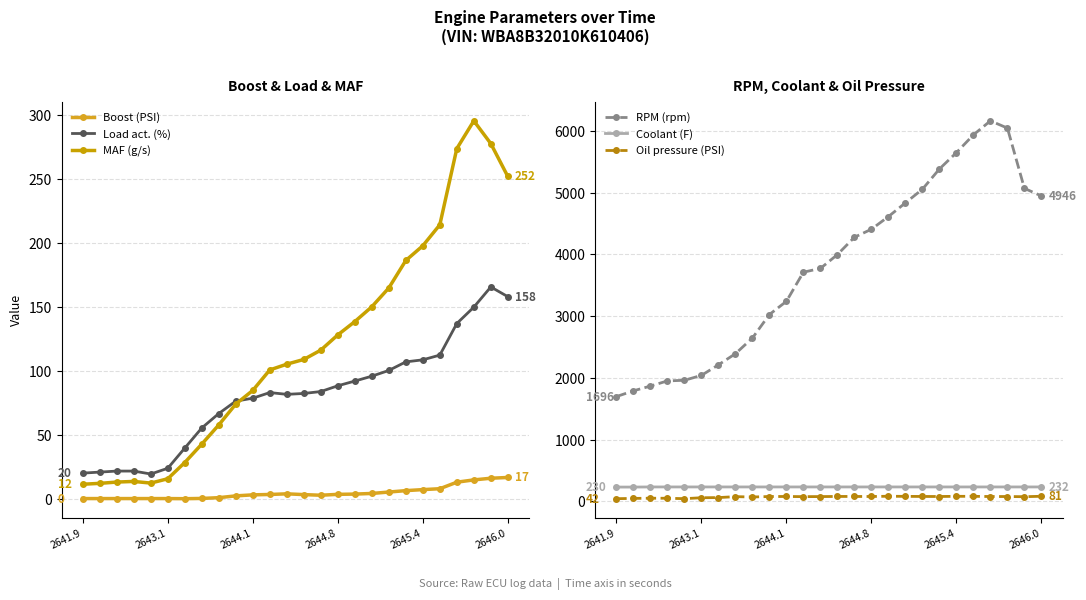

How many series are shown in this chart?

6